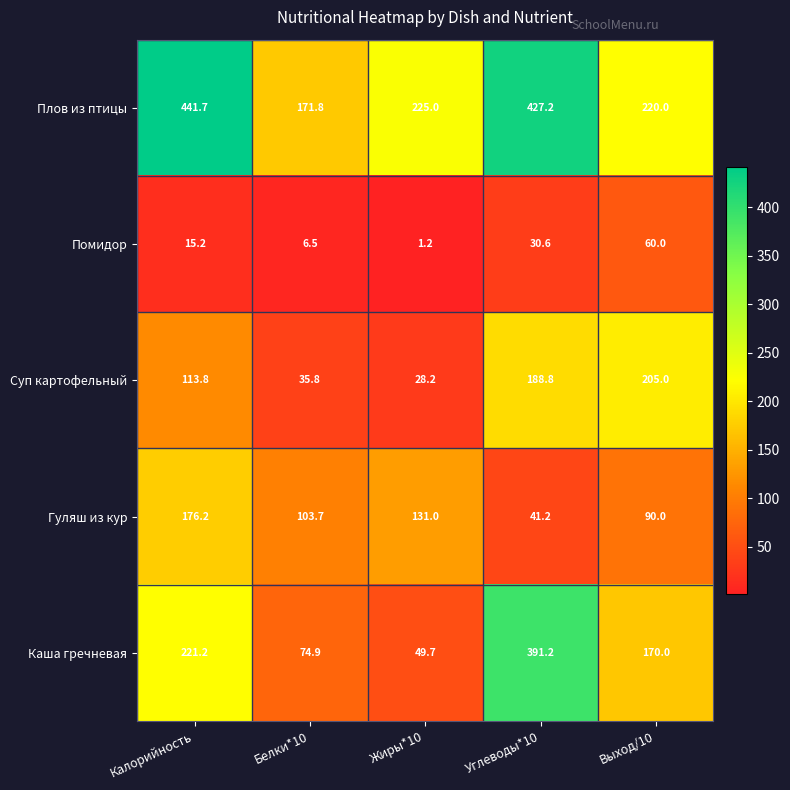

What is the sum of the Суп картофельный values at Жиры*10 and Углеводы*10?

217.0